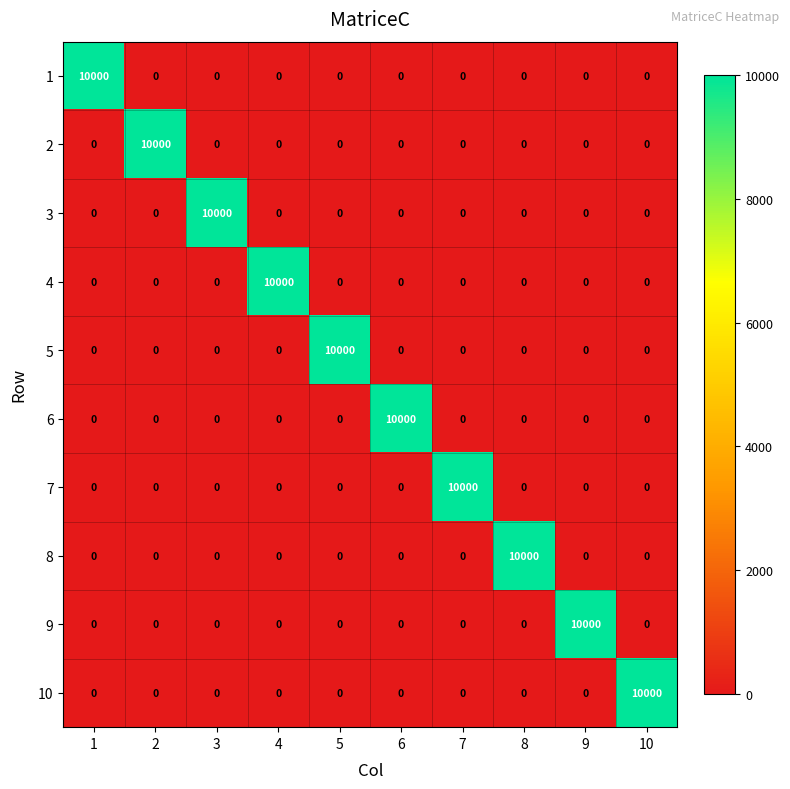

How many distinct data groups are displayed?

10